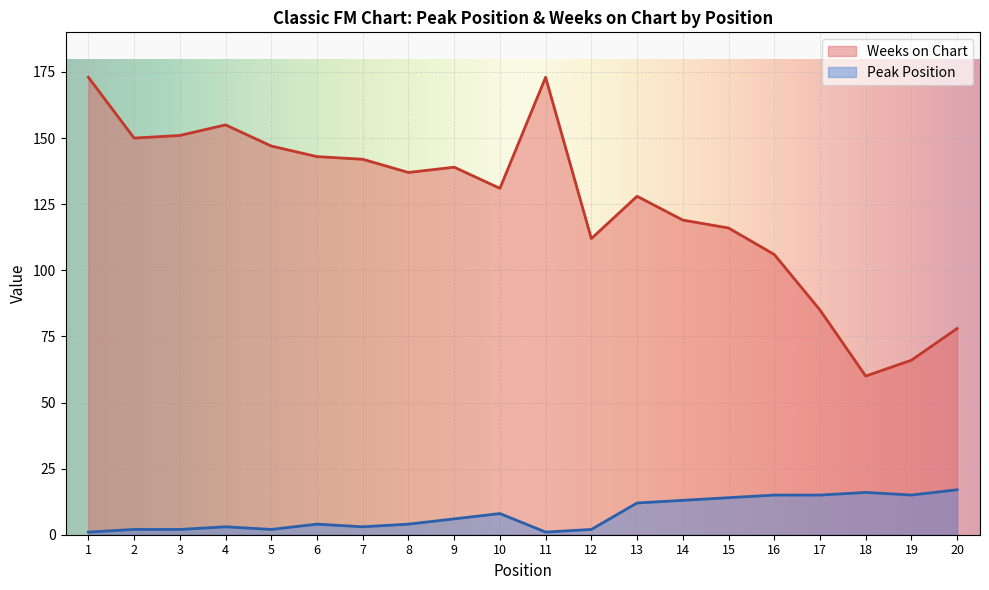

How many lines are shown in the chart?

2